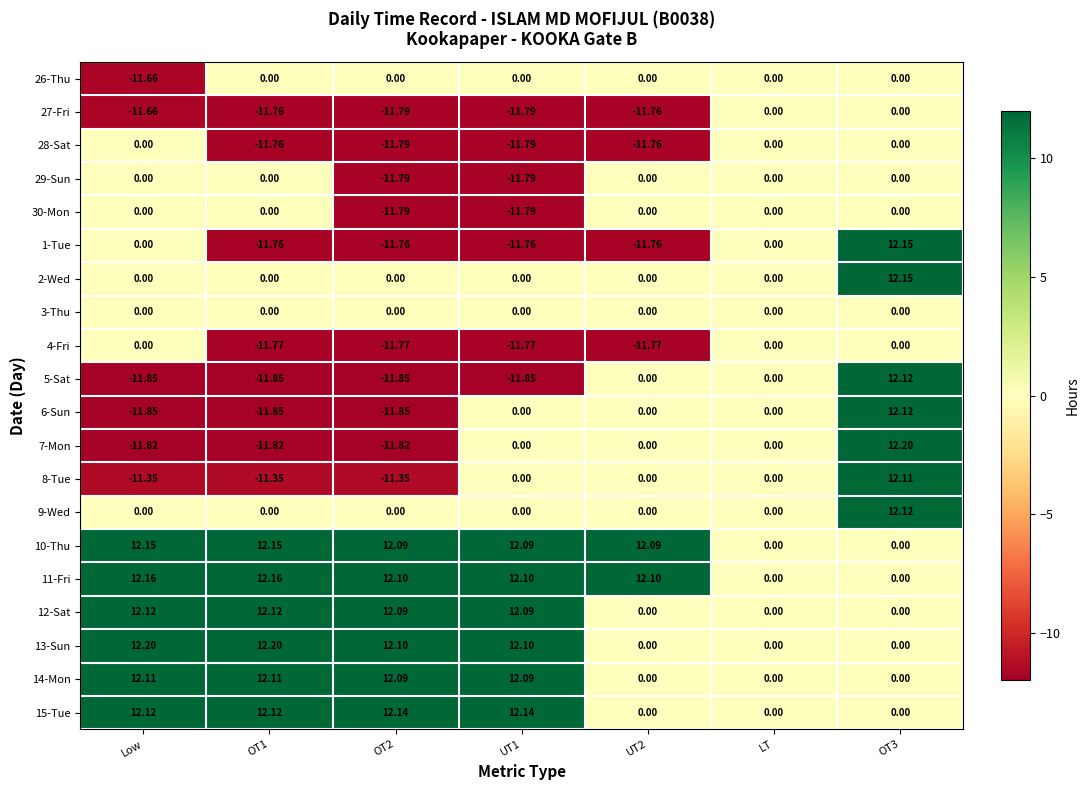

Which has a higher value, UT1 or OT3?

UT1